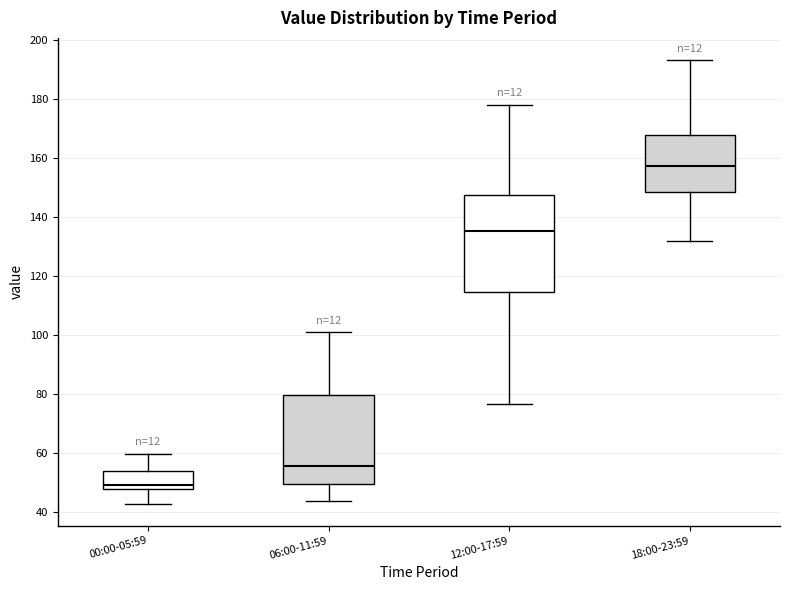

Reading left to right, read every box against the y-axis: the position of its median line, the range the box covers, and the ends of its whiskers. The values are not printed on the chart, so give them approximately, as read against the axis.

00:00-05:59: median 48 (just above the box's lower edge), box 48 to 54, whiskers 42 to 60
06:00-11:59: median 56, box 50 to 80, whiskers 44 to 100
12:00-17:59: median 136, box 114 to 148, whiskers 76 to 178
18:00-23:59: median 158, box 148 to 168, whiskers 132 to 194